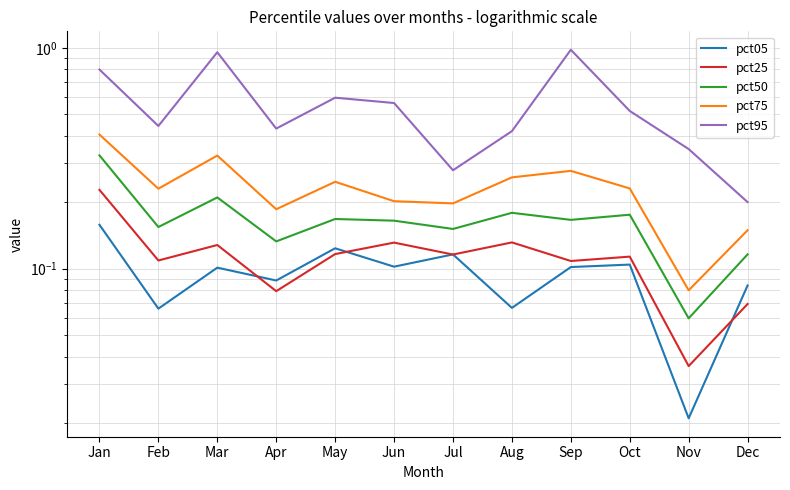

The pct05 series shows 0.2 at May. True or false?

False